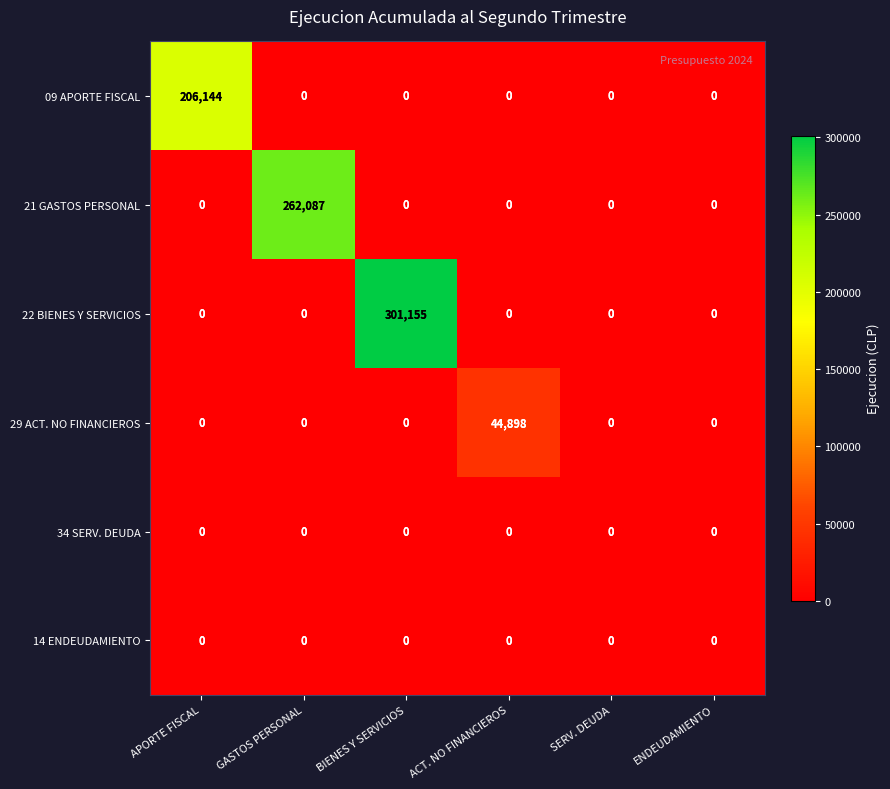

At how many categories does at least one series exceed 80049?

3